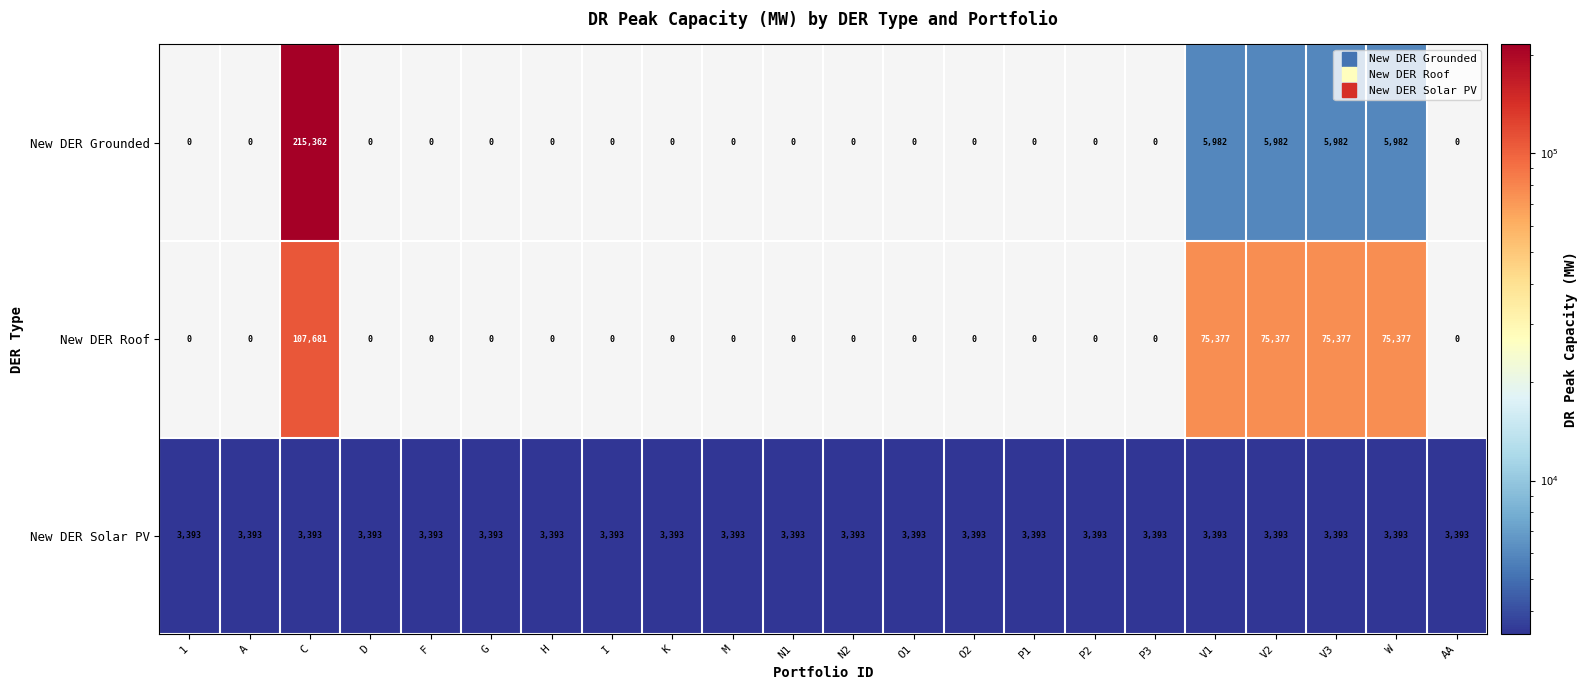

List the series in order of their overall mean, highest first.

New DER Roof, New DER Grounded, New DER Solar PV